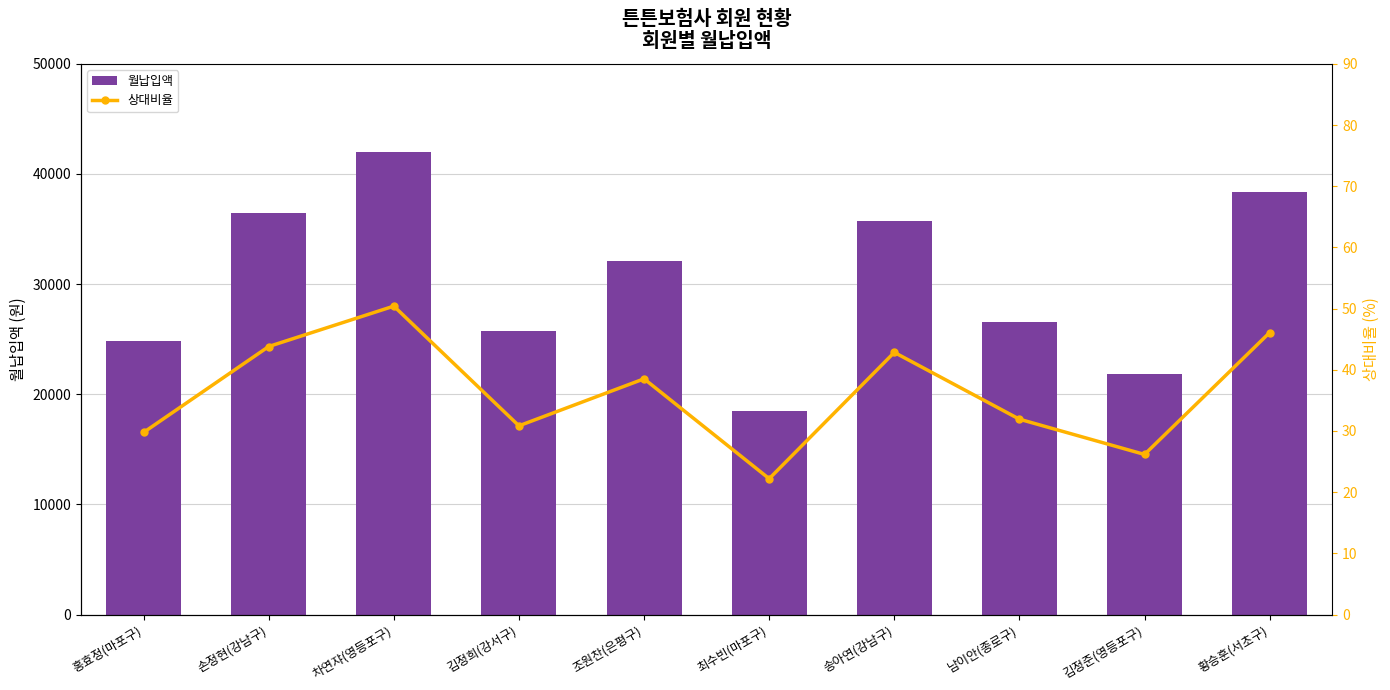

Which series has the largest range (max minus min)?

월납입액